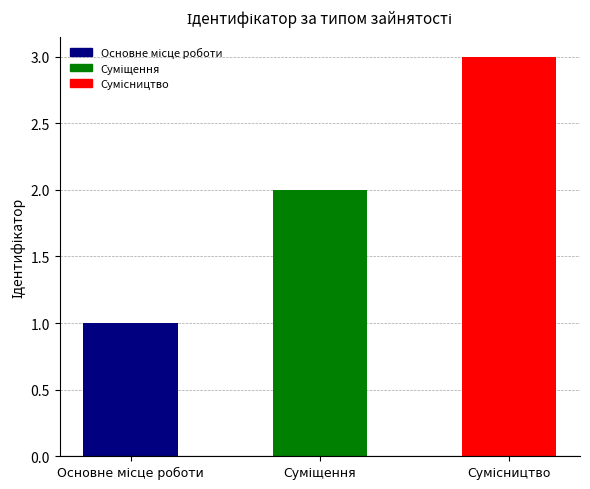

What is the greatest value displayed?

3